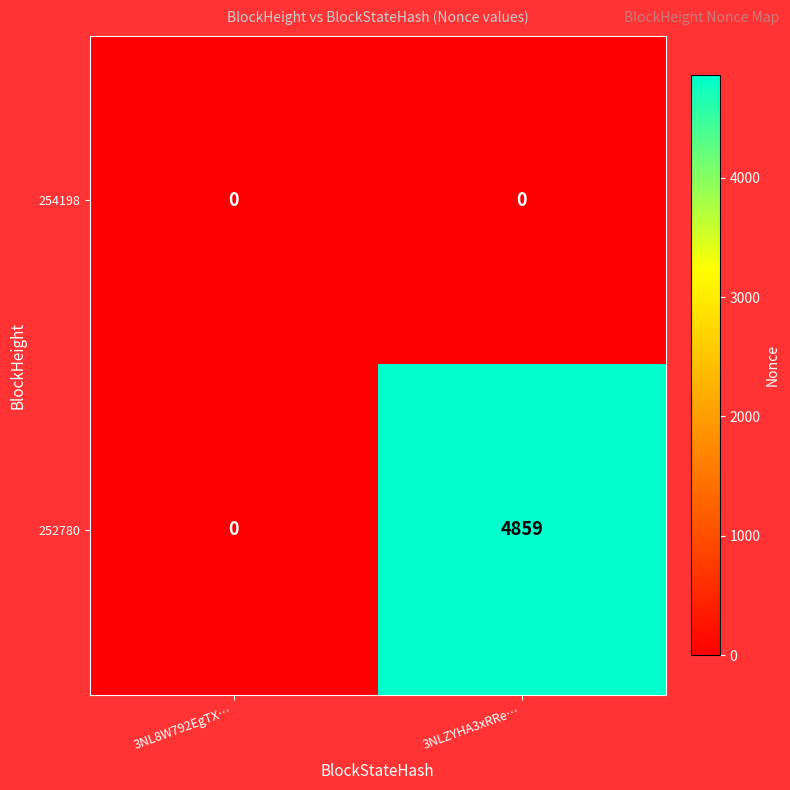

Reading left to right, extract all data points from this chart.

254198: 0	0
252780: 0	4859